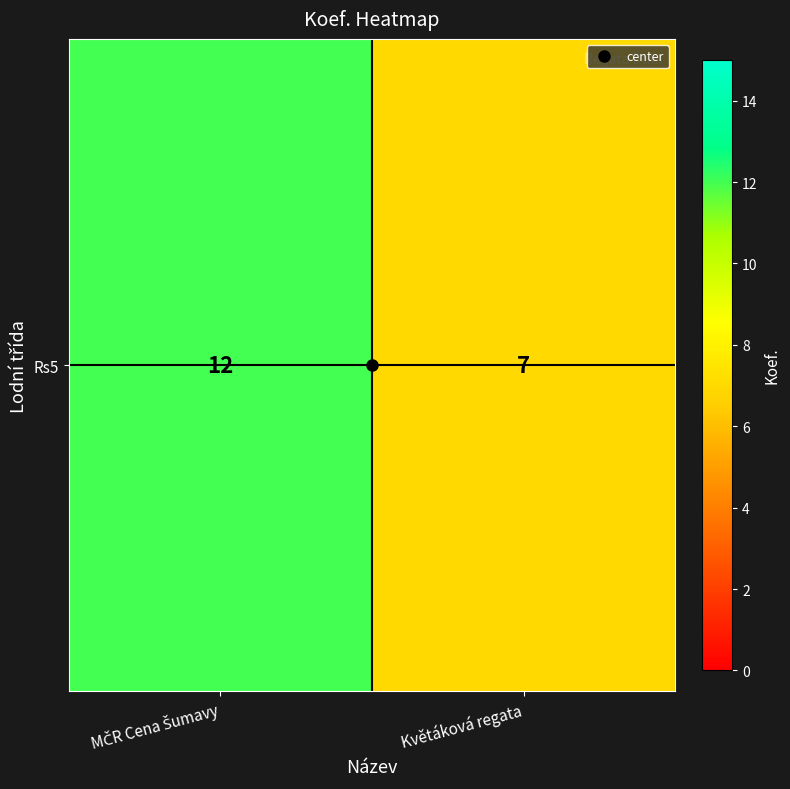

Where is the data nearest to the value 9?

Květáková regata